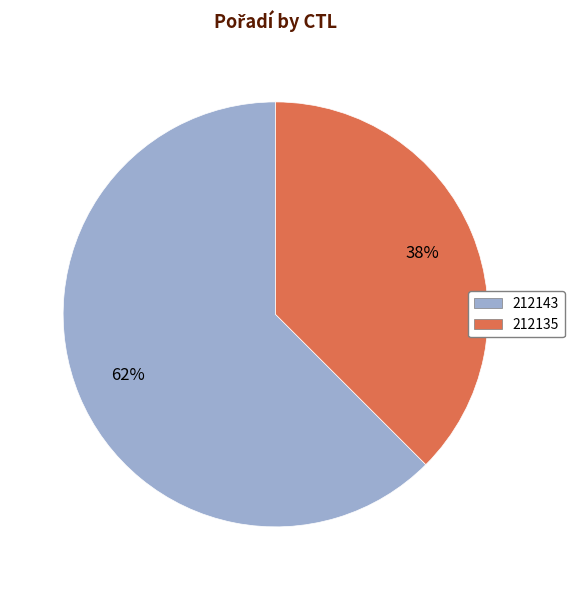

What is the largest slice in the pie chart?

212143